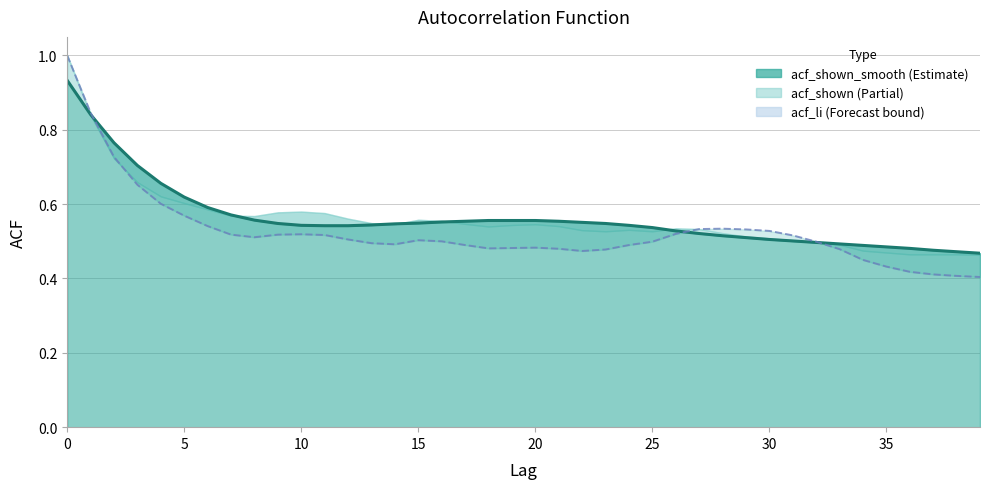

What is the change in value from 0 to 38?

-0.5